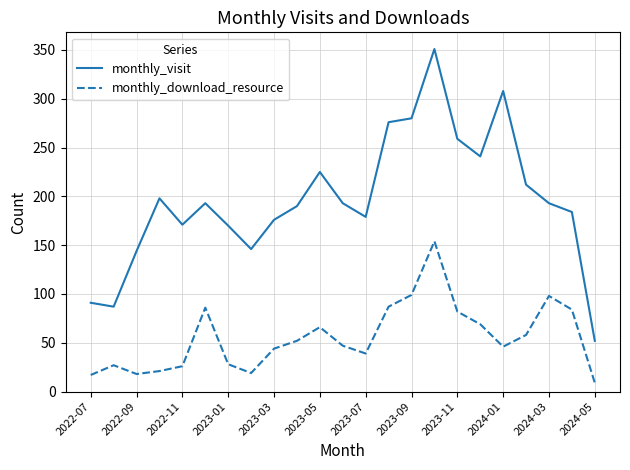

How many interior local peaks does the monthly_visit series have?

5